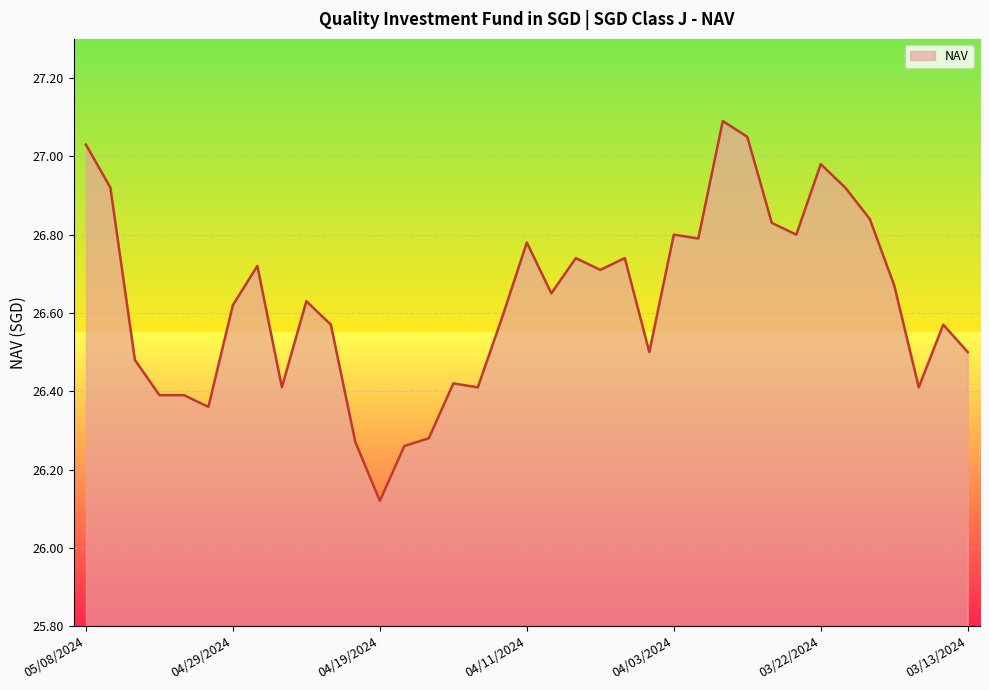

What is the difference between the maximum and minimum values?

1.0